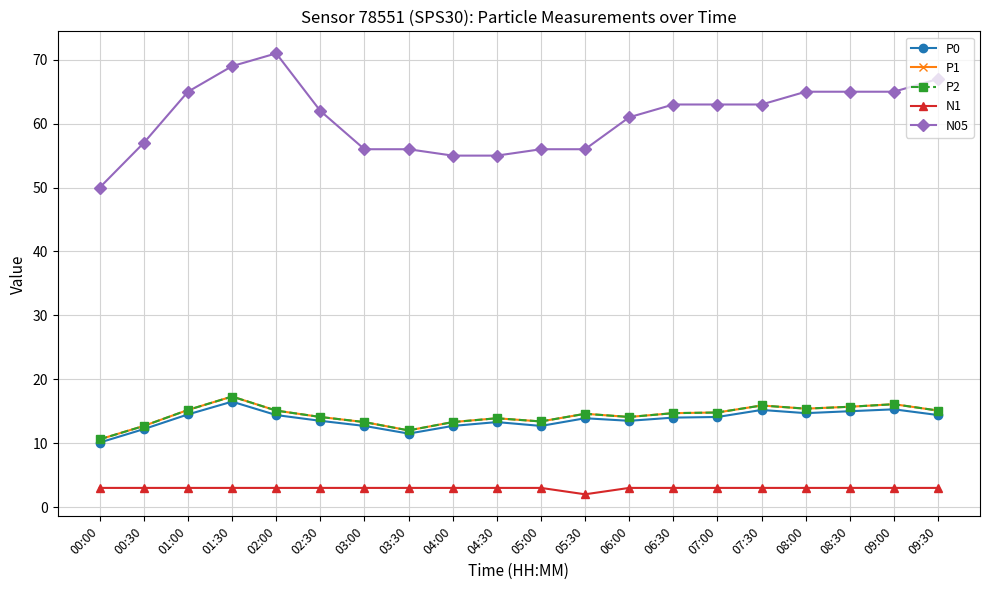

Does the chart have visible grid lines?

Yes